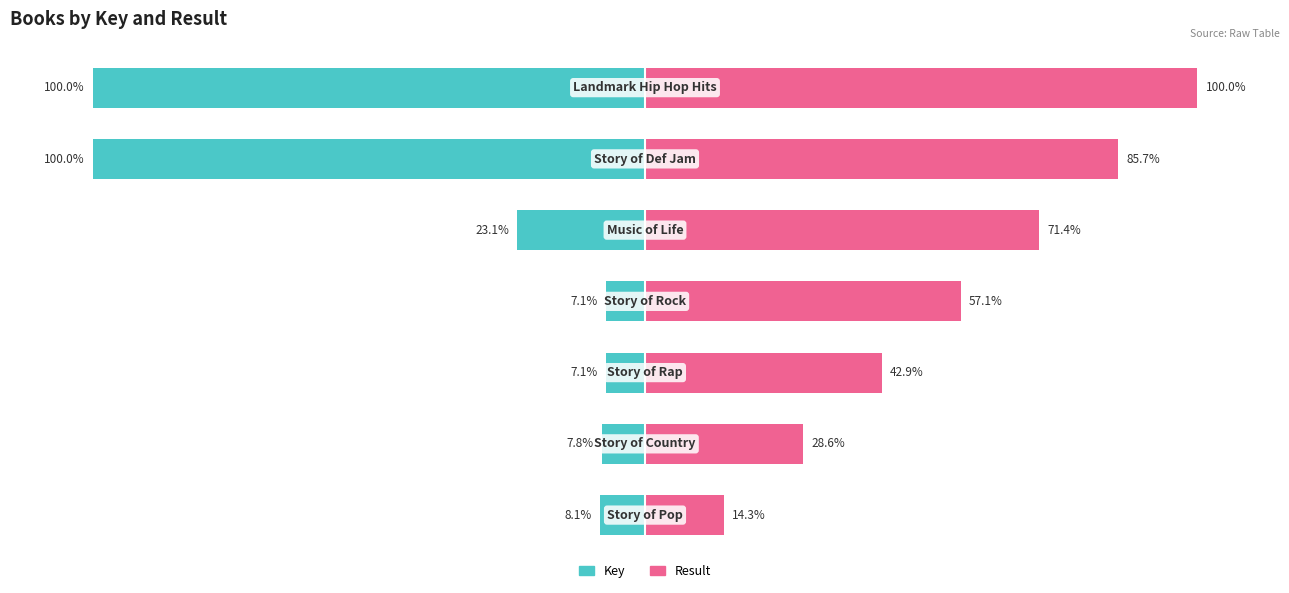

How many values in the Result series are below 57?

3